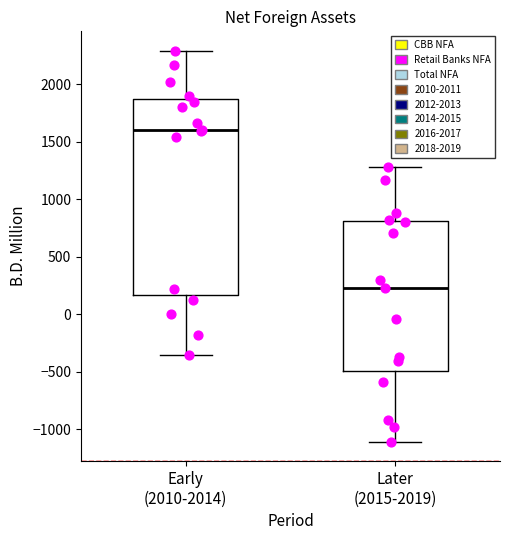

Comparing the boxes themselves (not the whiskers), which one is the tallest?

Early (2010-2014)